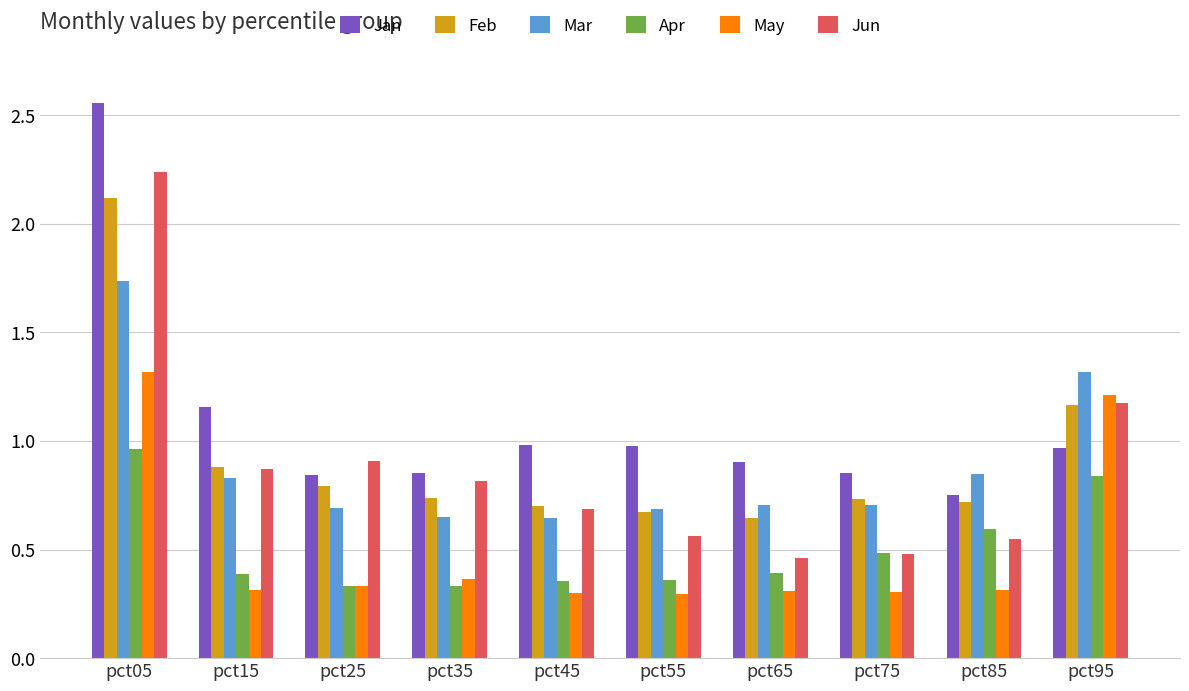

True or false: Feb has a value of 0.9 at pct45.

False